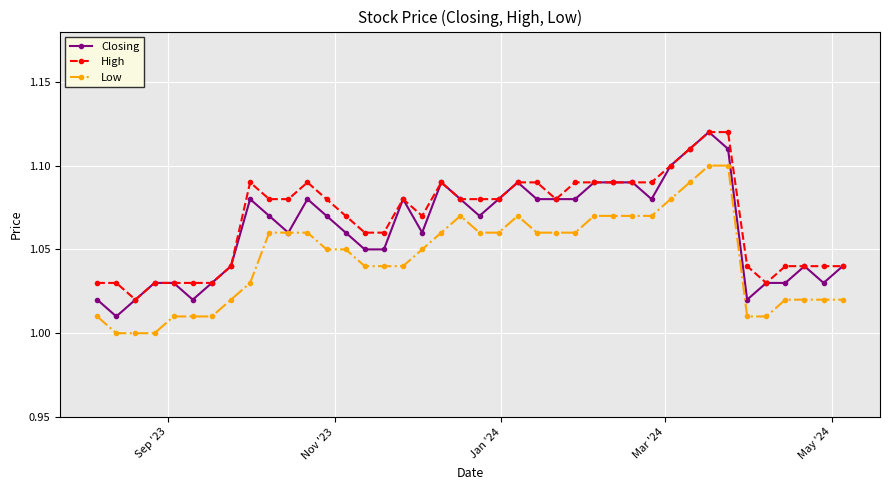

Count the number of categories in the chart.

40